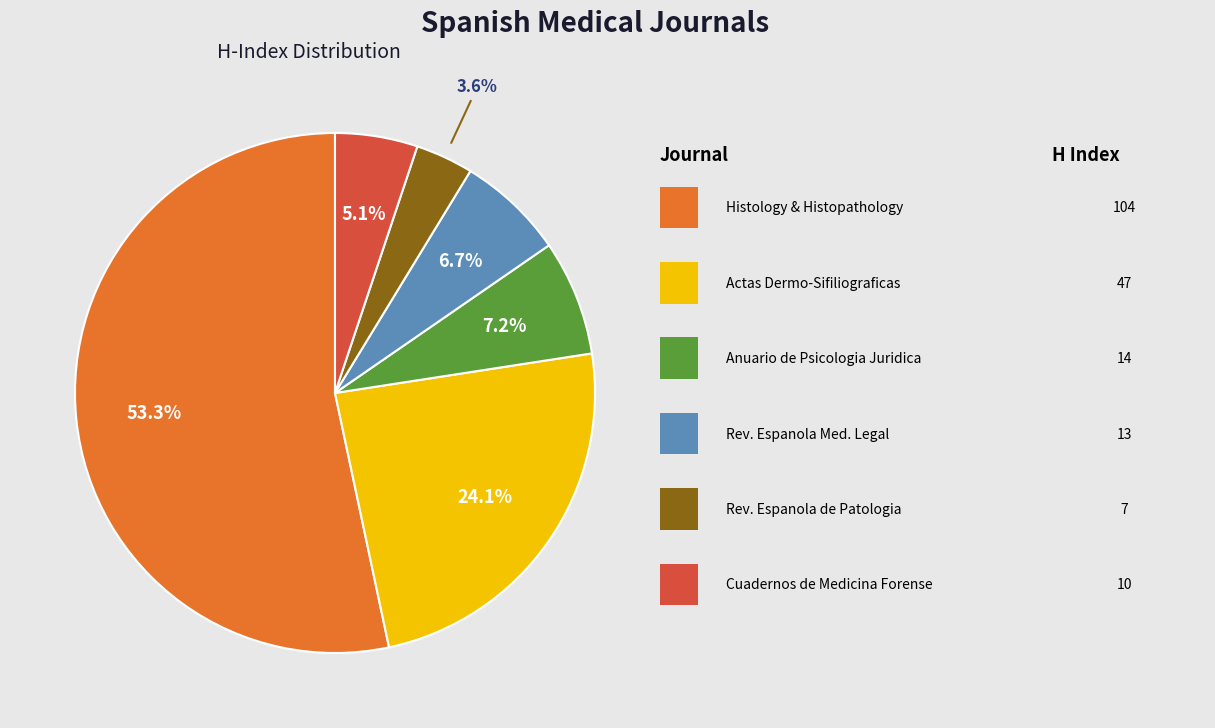

How many slices are in this pie chart?

6